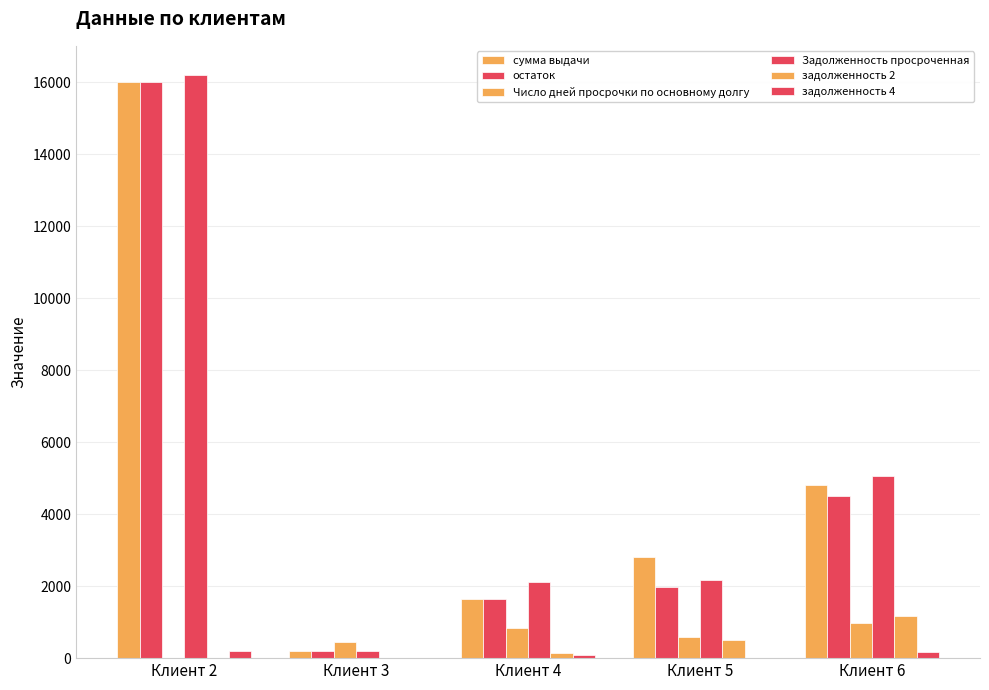

What is the value of the остаток bar at the 2nd from the left?

193.0